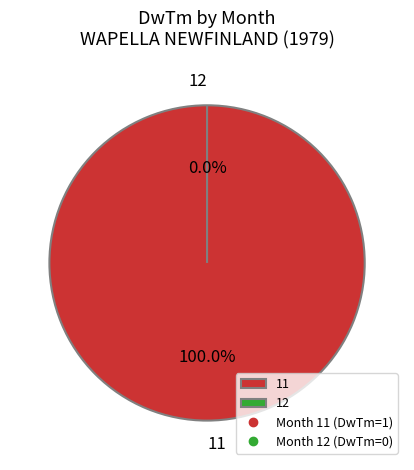

Count the number of slices in the pie.

2